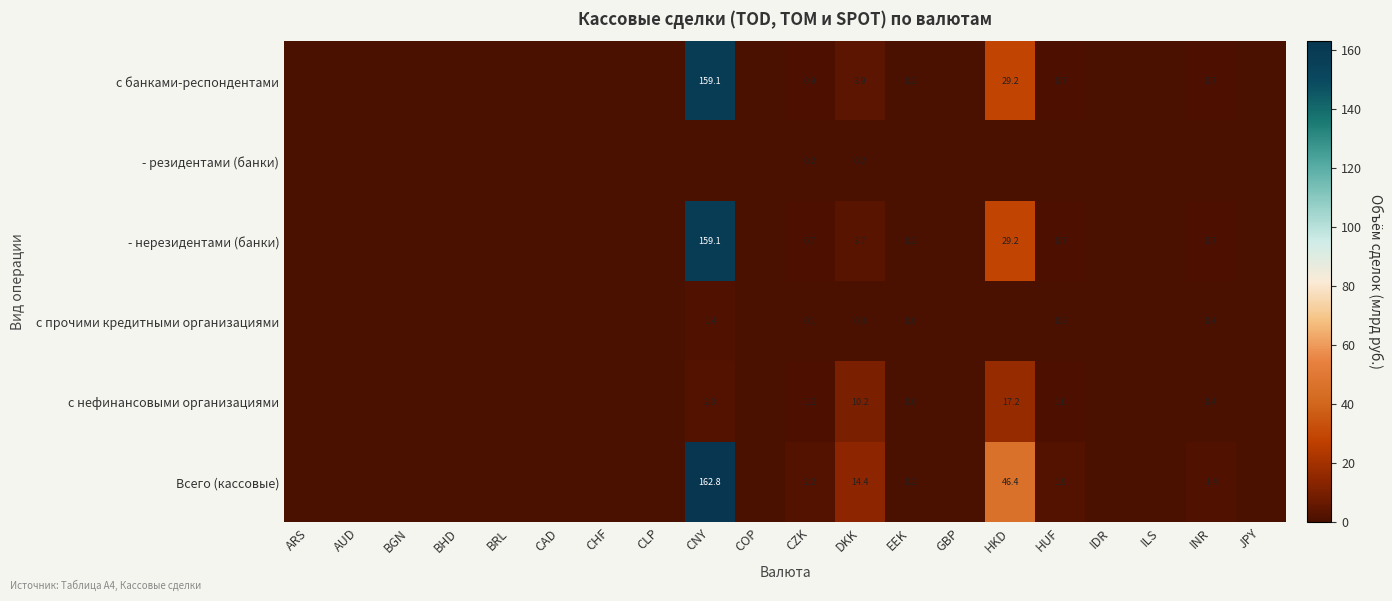

What is the total value across all series at HKD?

122.1